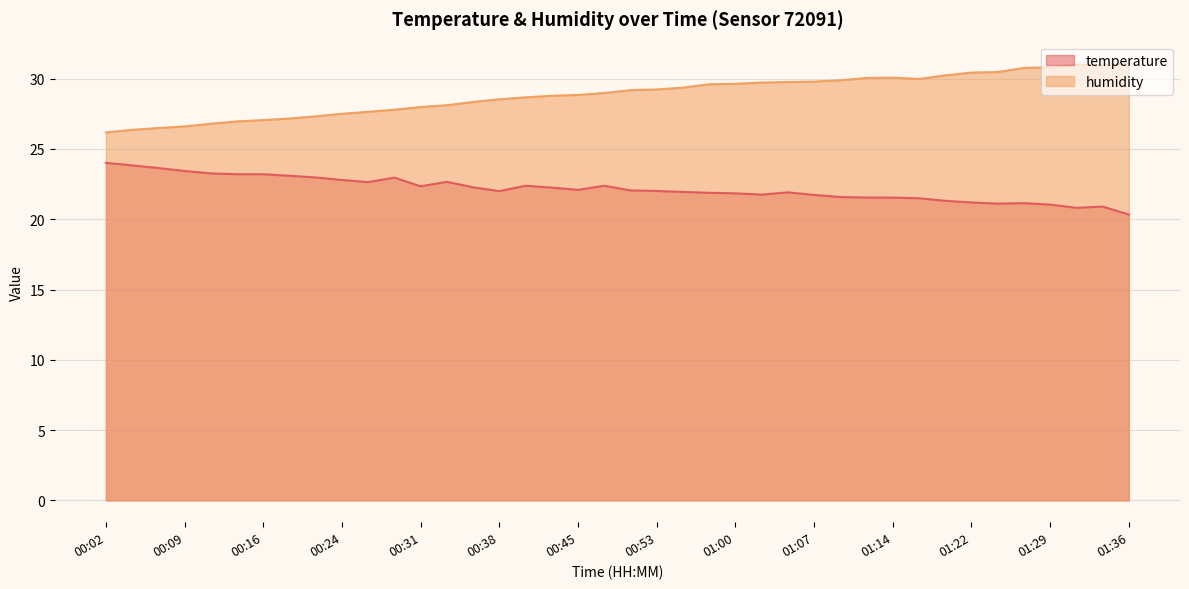

At how many categories does at least one series exceed 29?

20